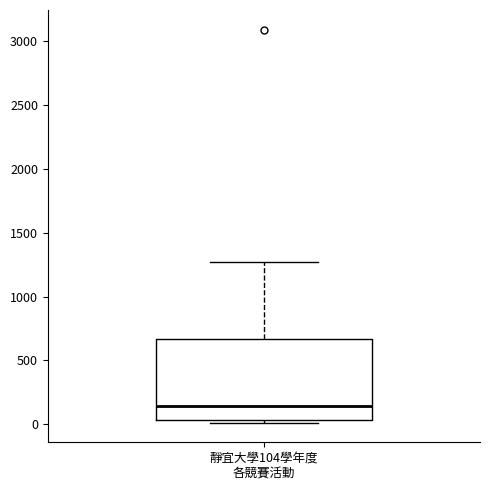

Read this box plot against the y-axis: the position of the median line, the range covered by the box, and the ends of both whiskers. The values are not printed on the chart, so give them approximately, as read against the axis.

median 150, box 50 to 650, whiskers 0 to 1250